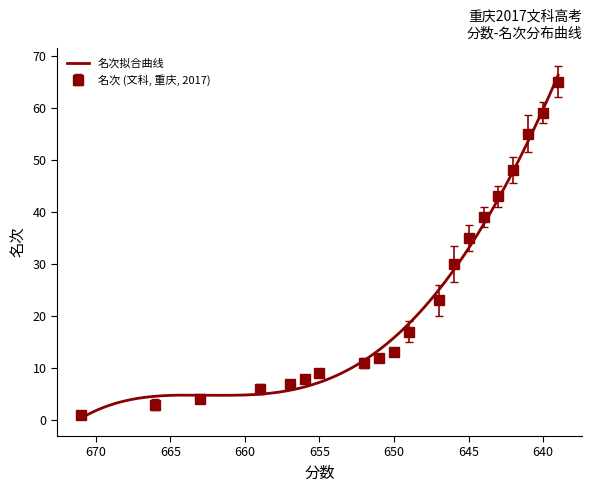

Between 642 and 659, which is larger?

642